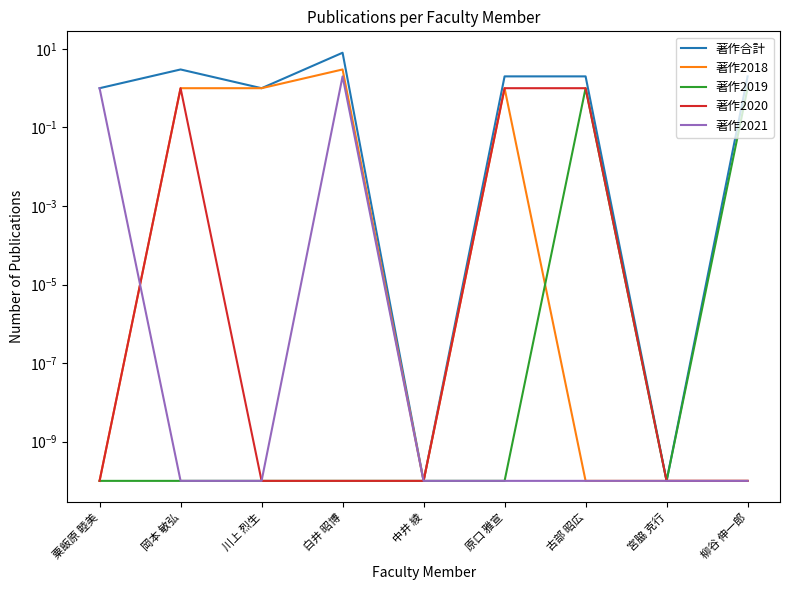

True or false: 著作2021 has a value of 2.0 at 白井 昭博.

True